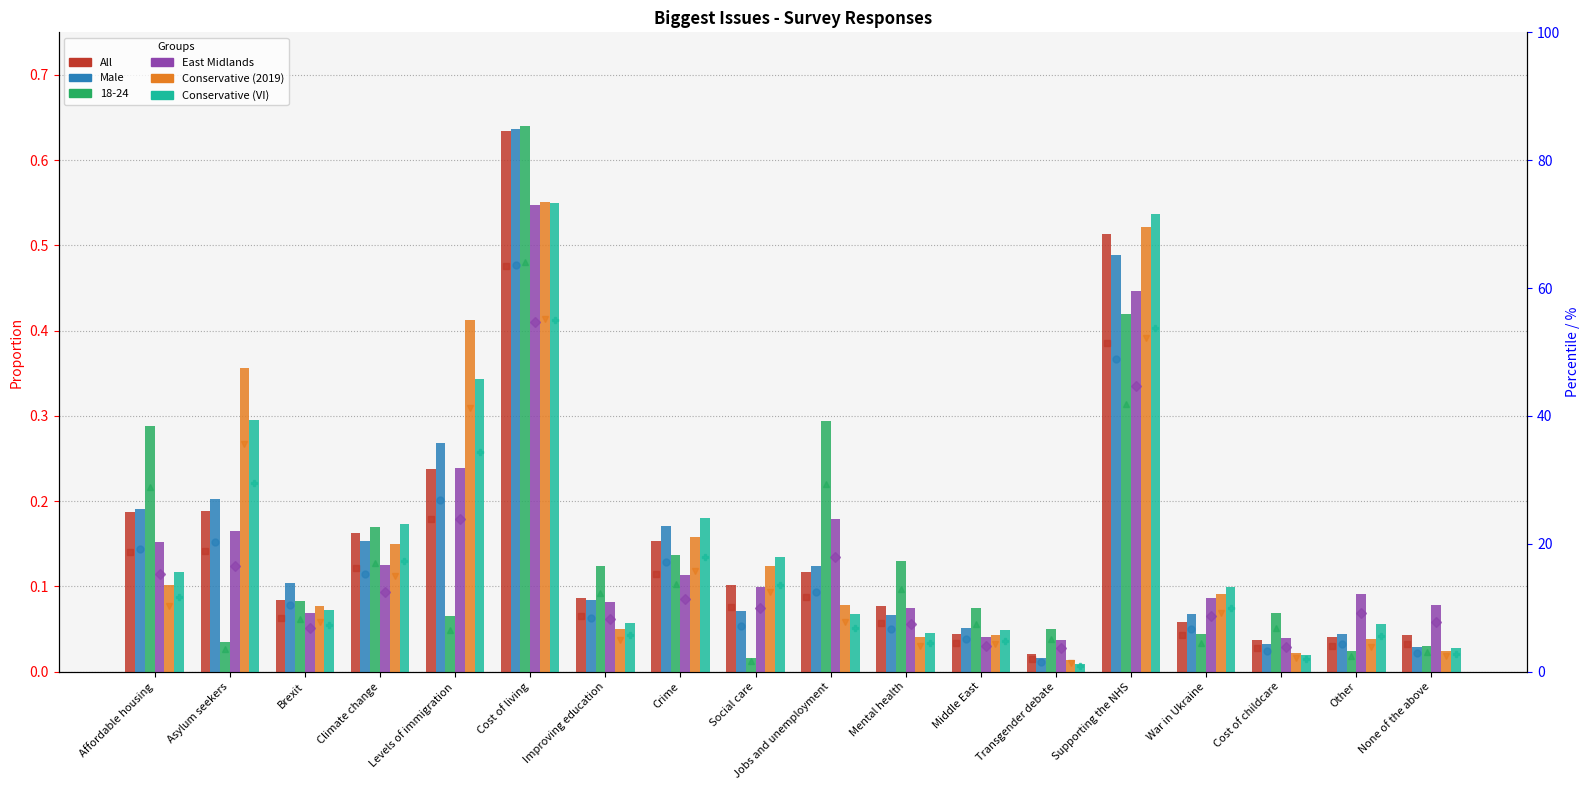

What is the average value of the All series?

0.2